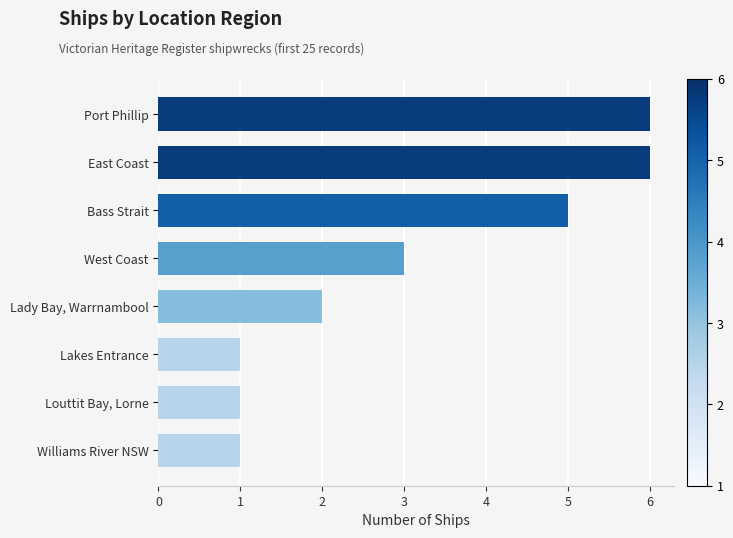

What is the label of the 6th bar from the bottom?

Bass Strait